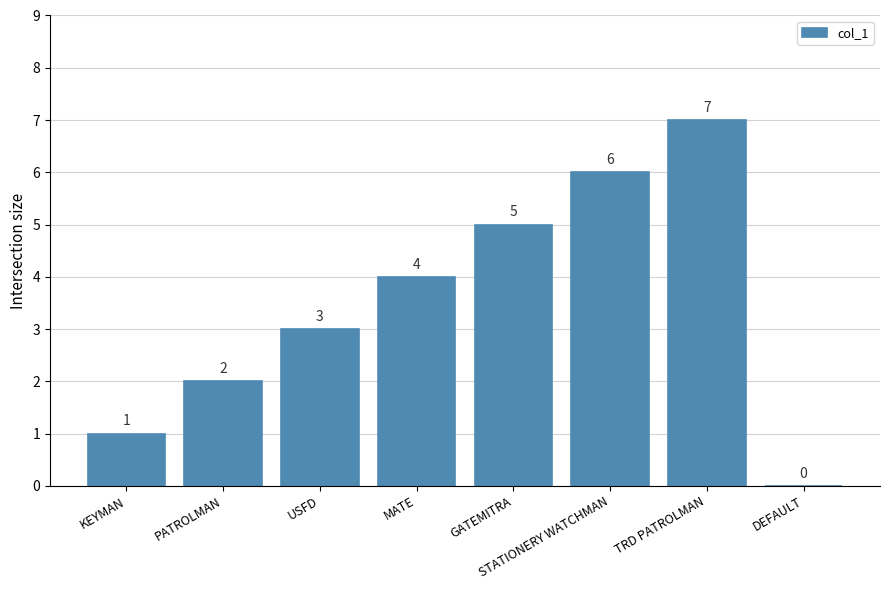

Reading left to right, transcribe all the data shown in this chart.

KEYMAN=1	PATROLMAN=2	USFD=3	MATE=4	GATEMITRA=5	STATIONERY WATCHMAN=6	TRD PATROLMAN=7	DEFAULT=0